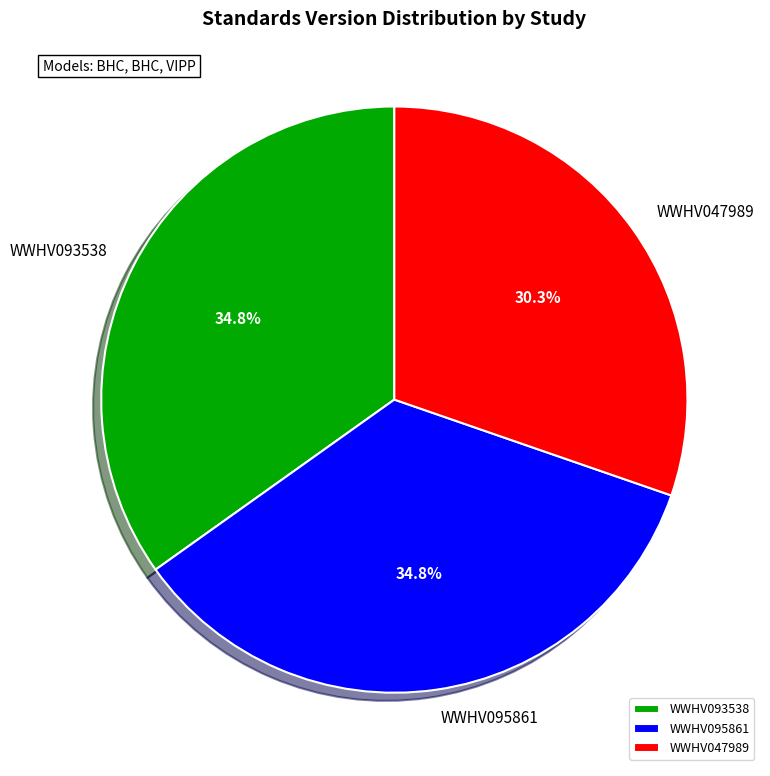

The WWHV095861 slice represents 35% of the pie. True or false?

True